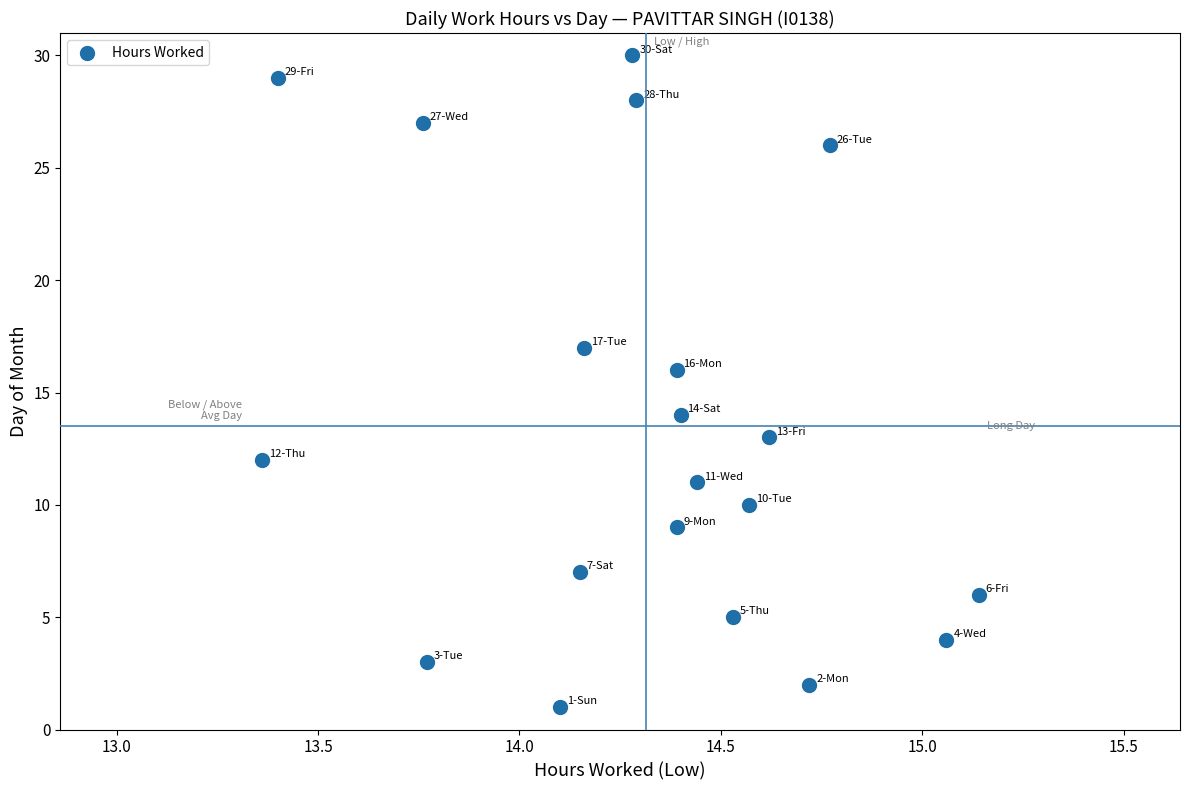

What is the range of Y values (max minus min)?

29